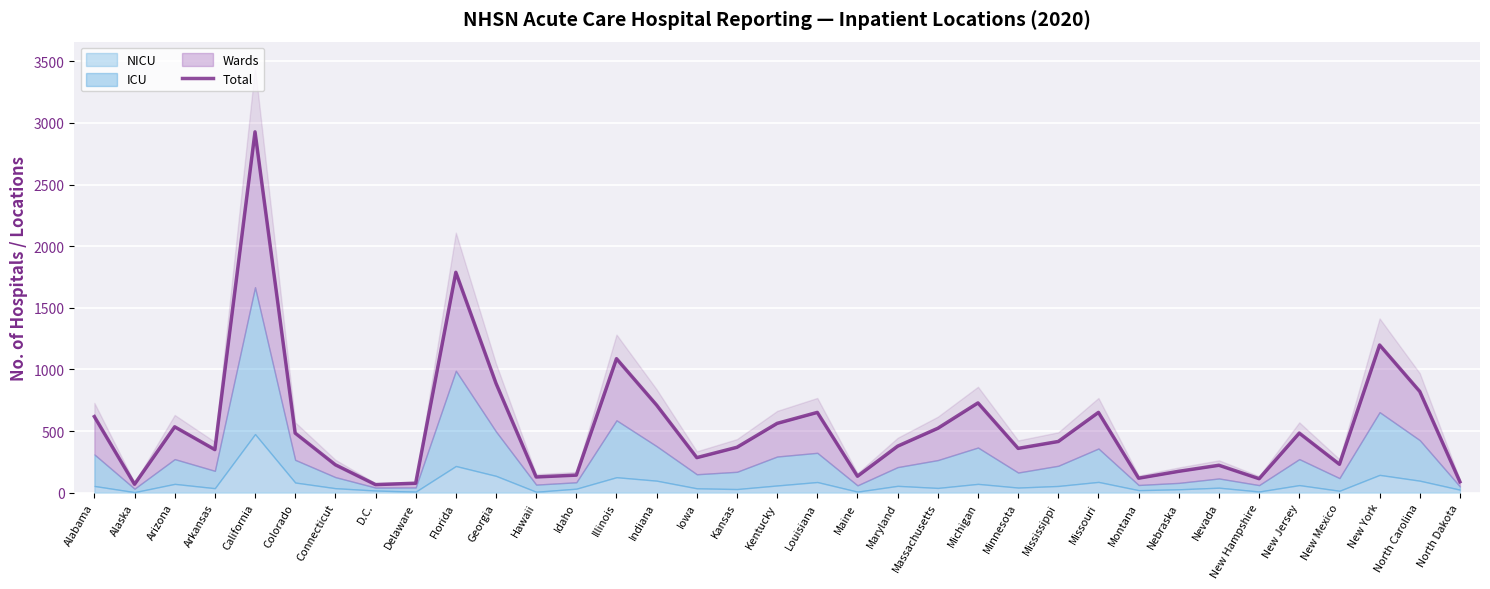

List the labels in order of value, largest first.

California, Florida, New York, Illinois, Georgia, North Carolina, Michigan, Indiana, Louisiana, Missouri, Alabama, Kentucky, Arizona, Massachusetts, Colorado, New Jersey, Mississippi, Maryland, Kansas, Minnesota, Arkansas, Iowa, New Mexico, Connecticut, Nevada, Nebraska, Idaho, Maine, Hawaii, Montana, New Hampshire, North Dakota, Delaware, Alaska, D.C.